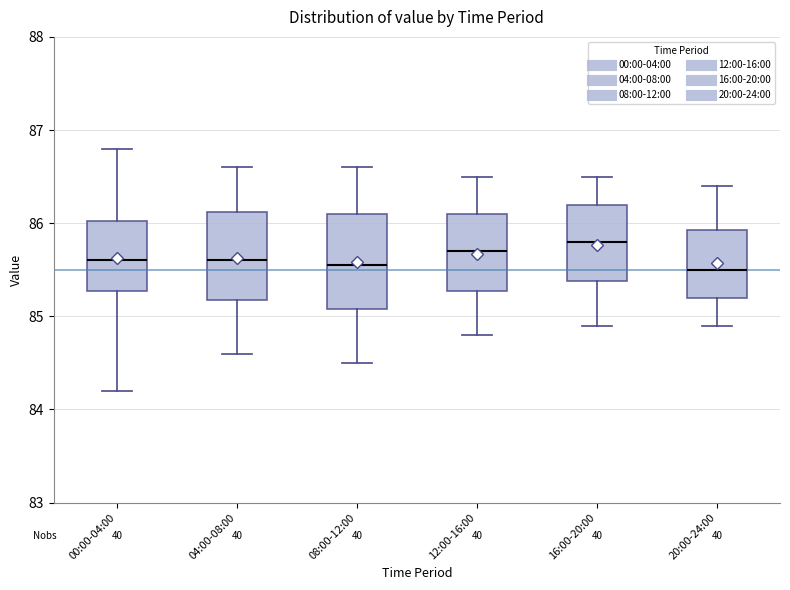

Reading left to right, read every box against the y-axis: the position of its median line, the range the box covers, and the ends of its whiskers. The values are not printed on the chart, so give them approximately, as read against the axis.

00:00-04:00: median 85.6, box 85.3 to 86.0, whiskers 84.2 to 86.8
04:00-08:00: median 85.6, box 85.2 to 86.1, whiskers 84.6 to 86.6
08:00-12:00: median 85.6, box 85.1 to 86.1, whiskers 84.5 to 86.6
12:00-16:00: median 85.7, box 85.3 to 86.1, whiskers 84.8 to 86.5
16:00-20:00: median 85.8, box 85.4 to 86.2, whiskers 84.9 to 86.5
20:00-24:00: median 85.5, box 85.2 to 85.9, whiskers 84.9 to 86.4